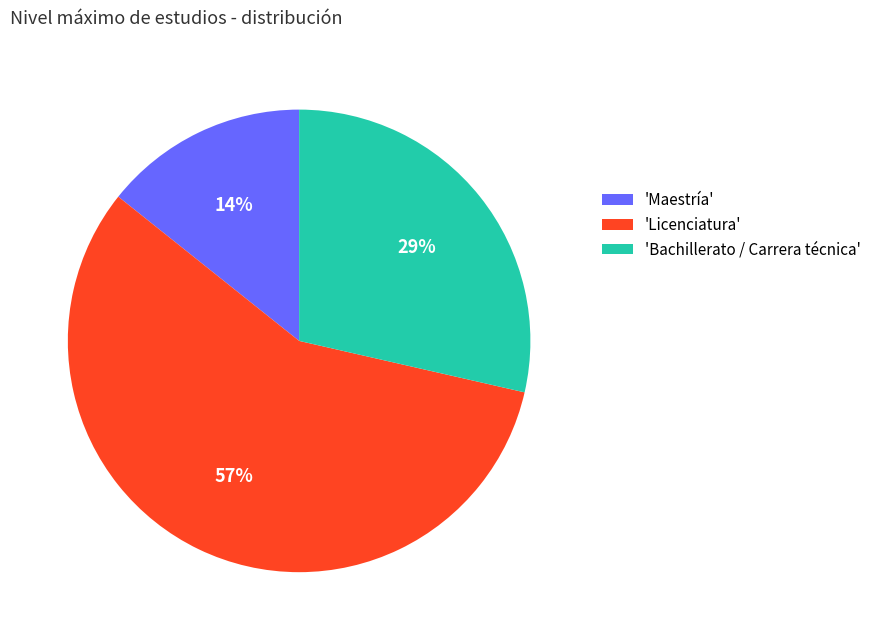

Which category has the smallest portion of the pie?

'Maestría'